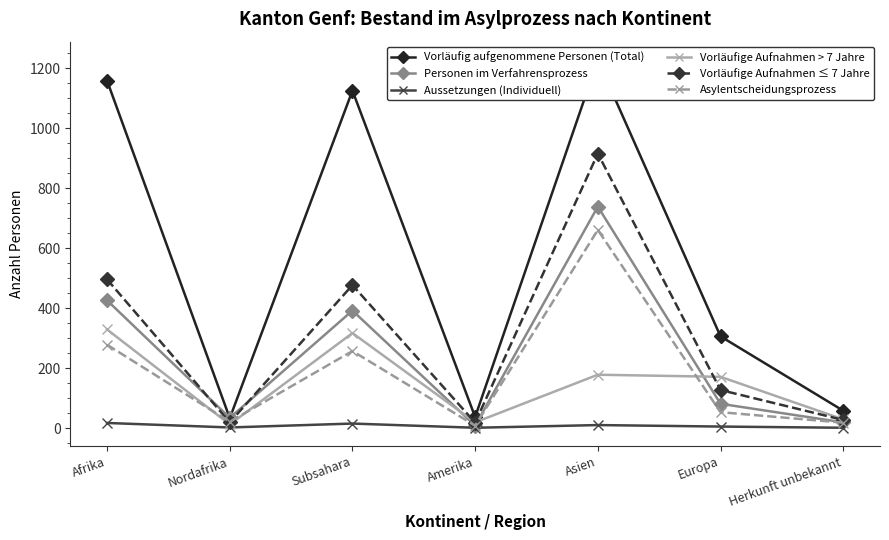

What is the spread (max minus min) of values at Amerika?

36